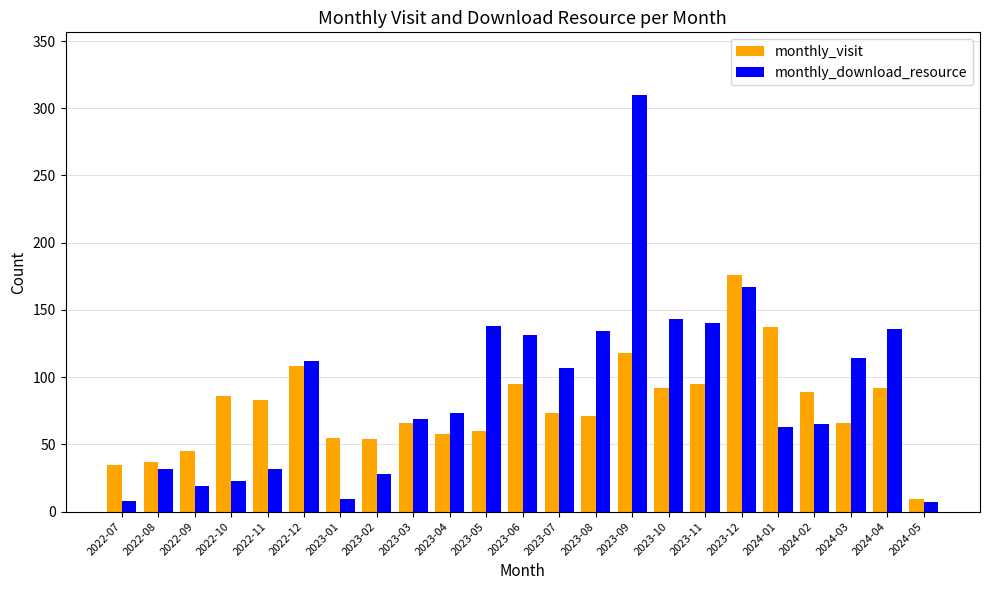

What is the maximum value for monthly_visit?

176